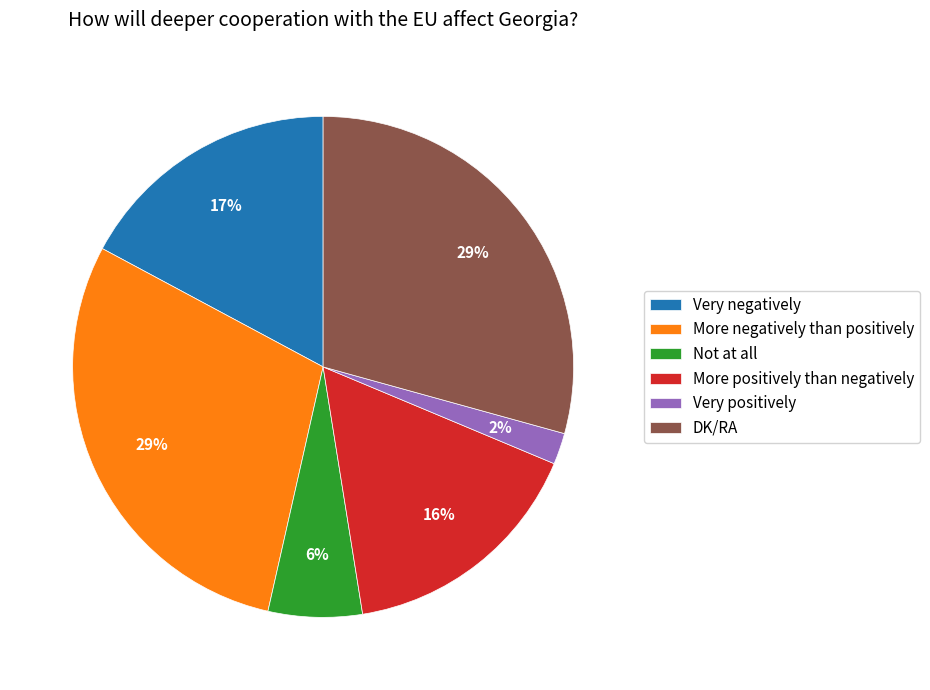

Approximately how many times larger is the value at More negatively than positively compared to Very negatively?

1.7